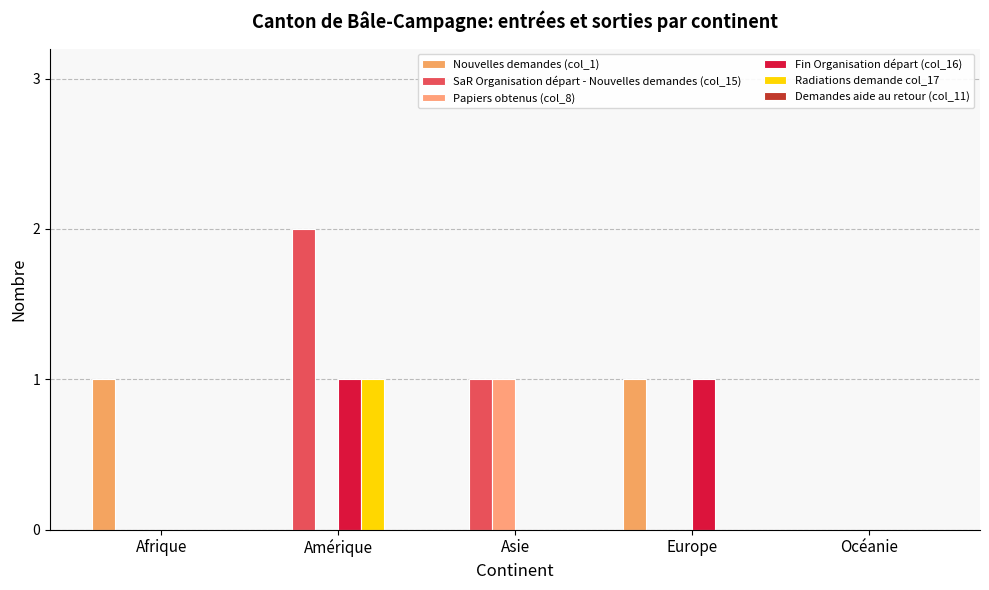

What is the average value of the SaR Organisation départ - Nouvelles demandes (col_15) series?

1